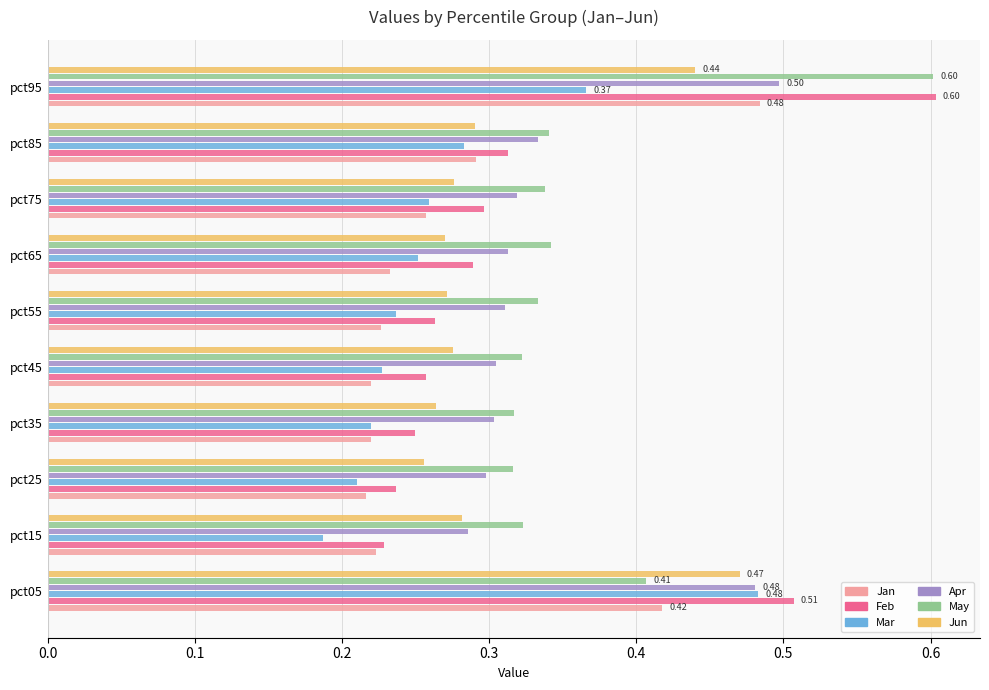

Between pct35 and pct75, which series saw the biggest shift?

Feb